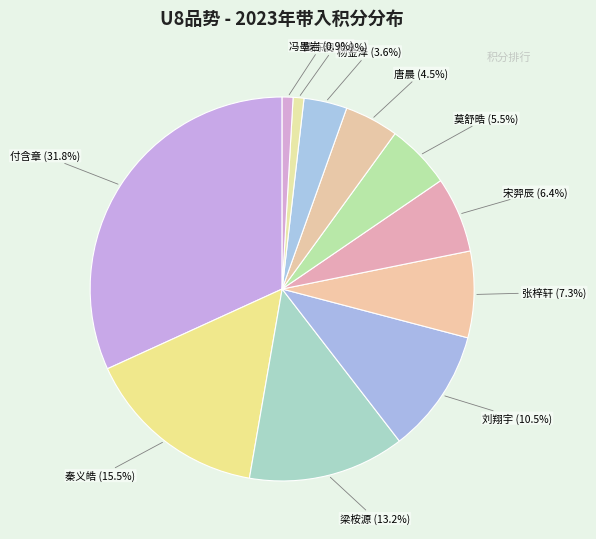

Count the number of slices in the pie.

11